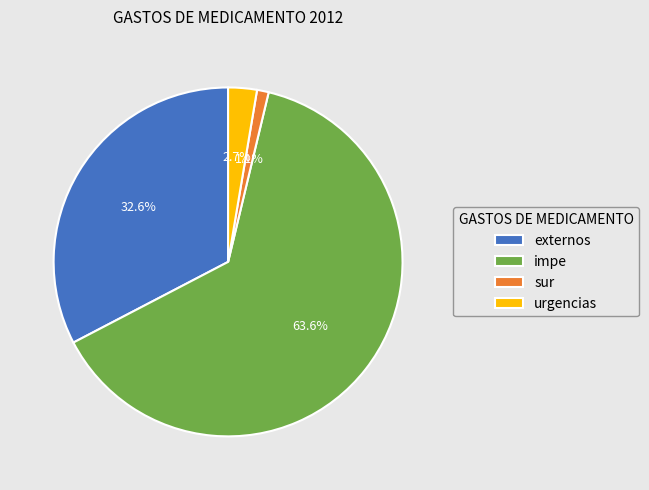

To the nearest percent, what percentage of the pie is impe?

64%